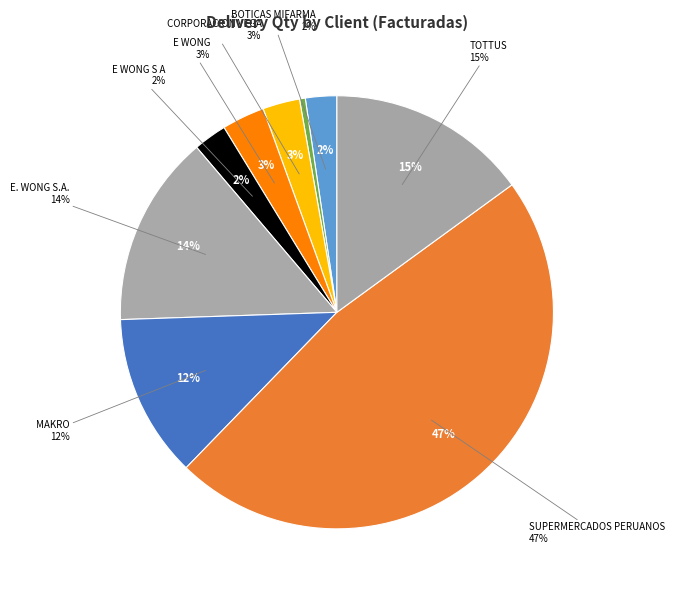

Rank the categories by value from lowest to highest.

BOTICAS Y SALUD, BOTICAS MIFARMA, E WONG S A, CORPORACION VEGA S.A.C., E WONG, MAKRO SUPERMAYORISTA S.A., E. WONG S.A., TOTTUS HIPERMERCADO, SUPERMERCADOS PERUANOS S.A.